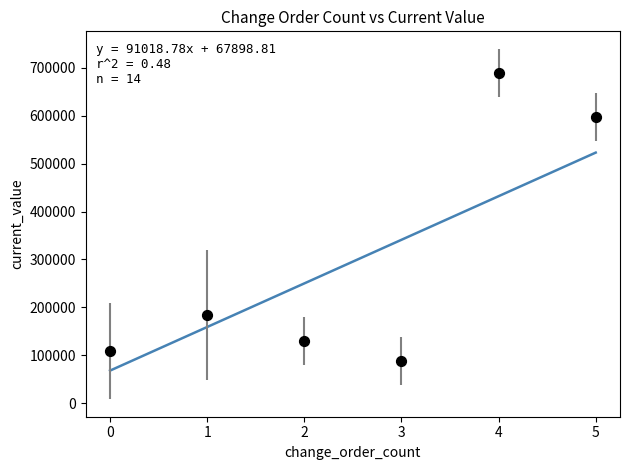

What is the average Y value?

299578.5